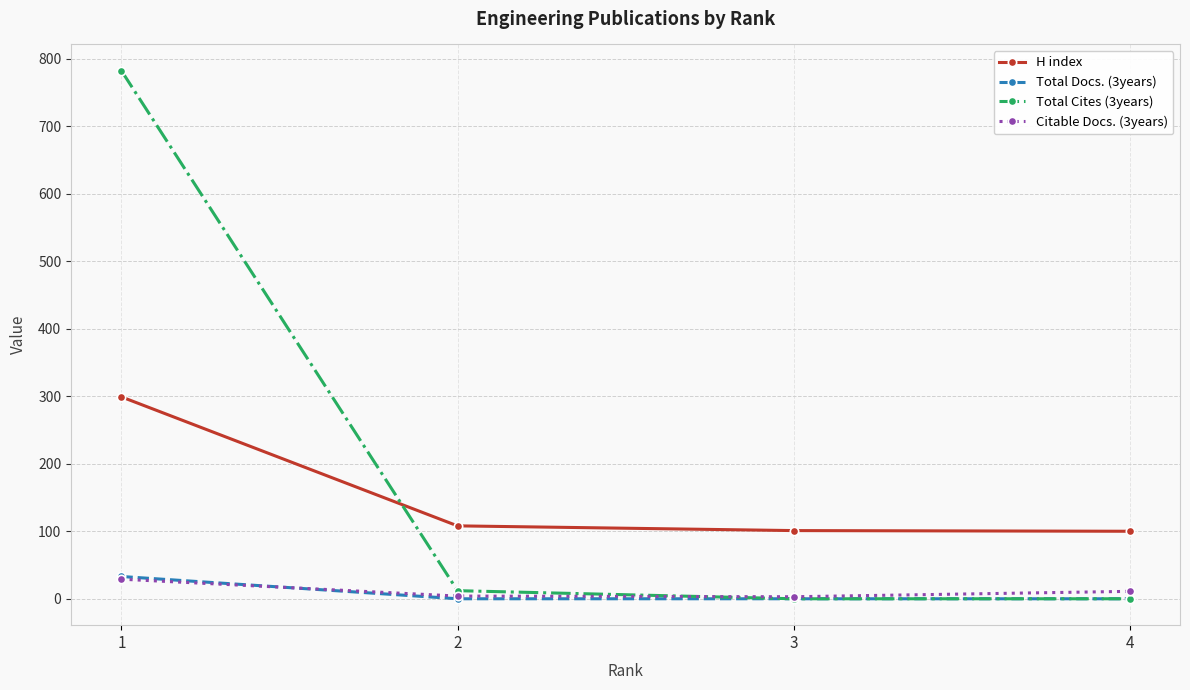

Is the value of Total Docs. (3years) at 1 greater than the value of Total Cites (3years) at 2?

Yes